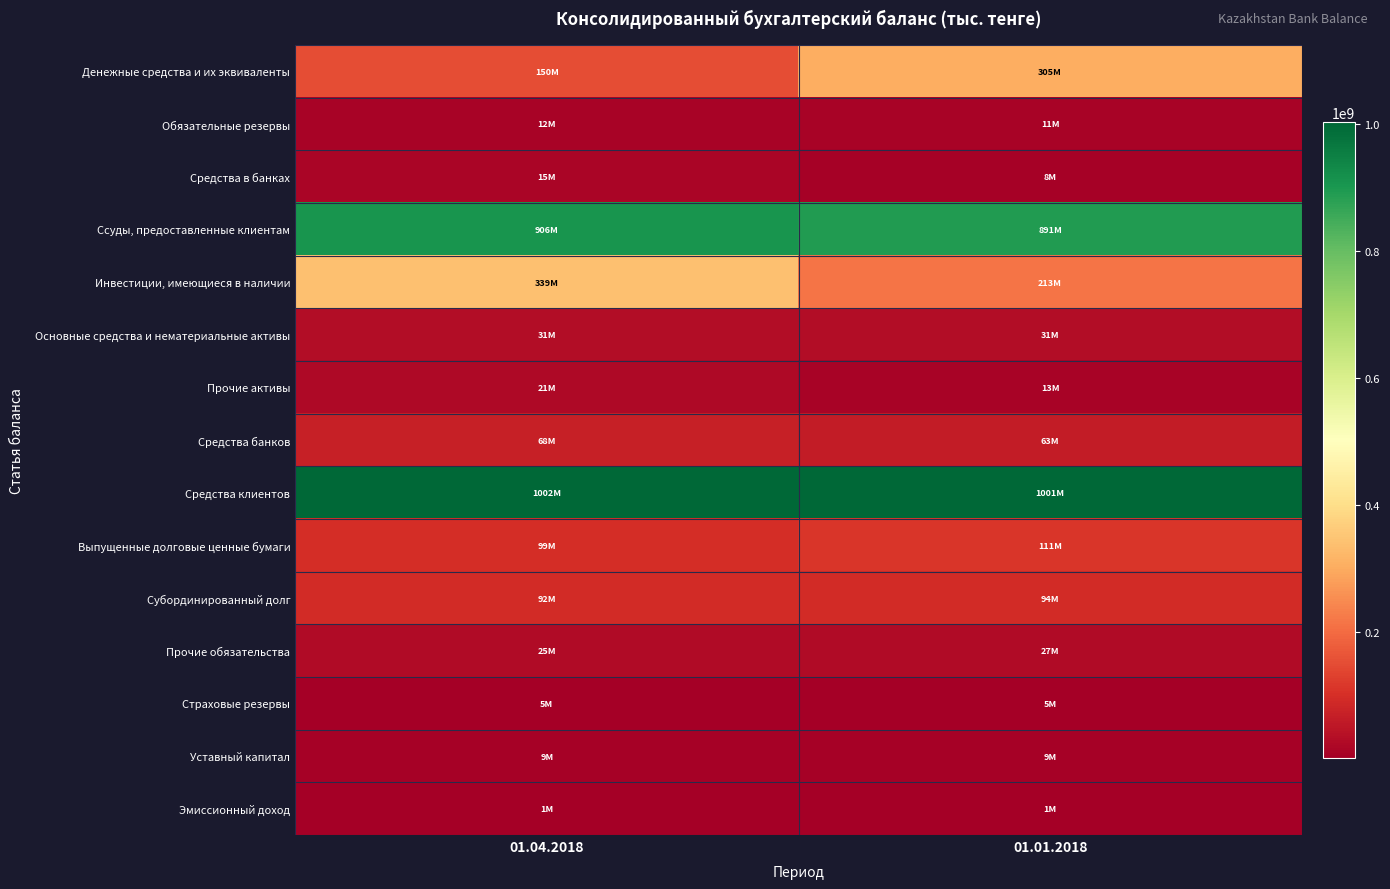

Which series has the largest total across all categories?

Средства клиентов